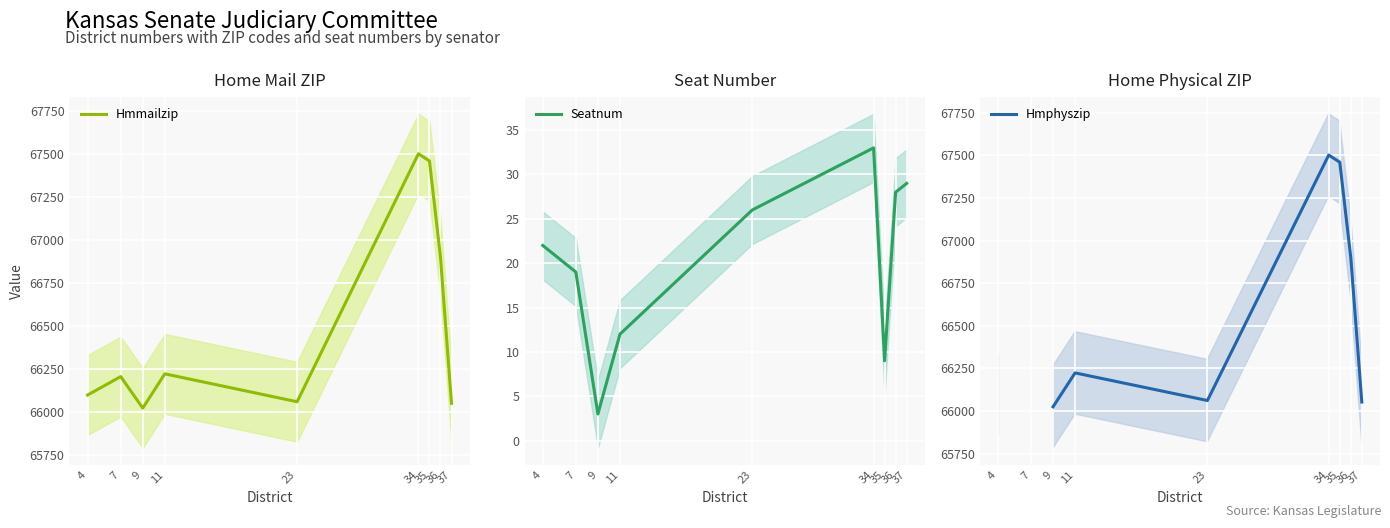

At which category does Hmmailzip reach its first local valley?

9